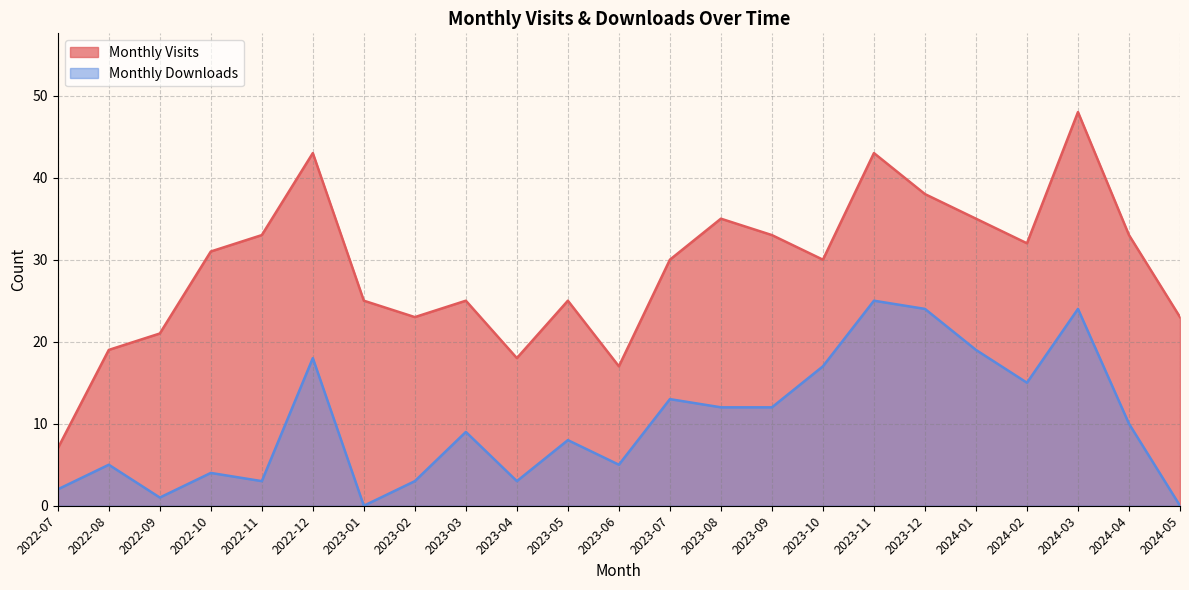

Is it true that Monthly Downloads equals 18 at 2022-12?

True